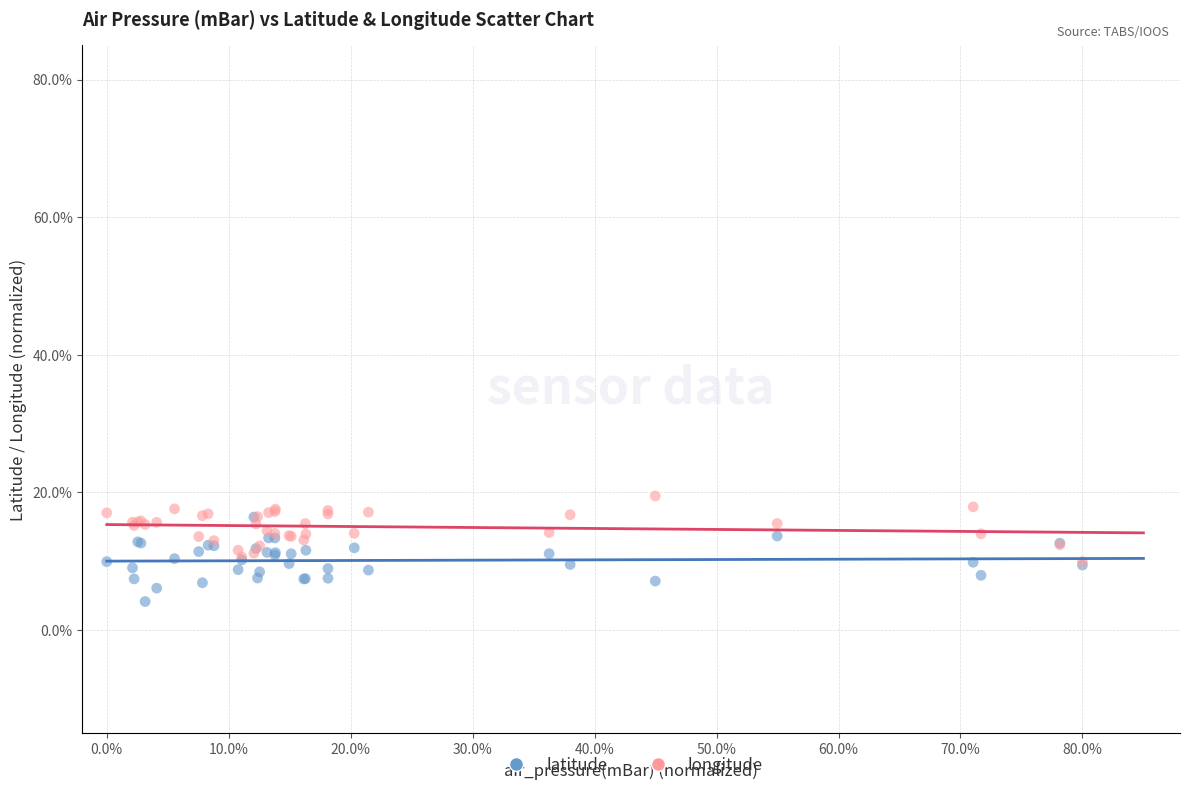

Which series reaches the minimum Y coordinate?

latitude